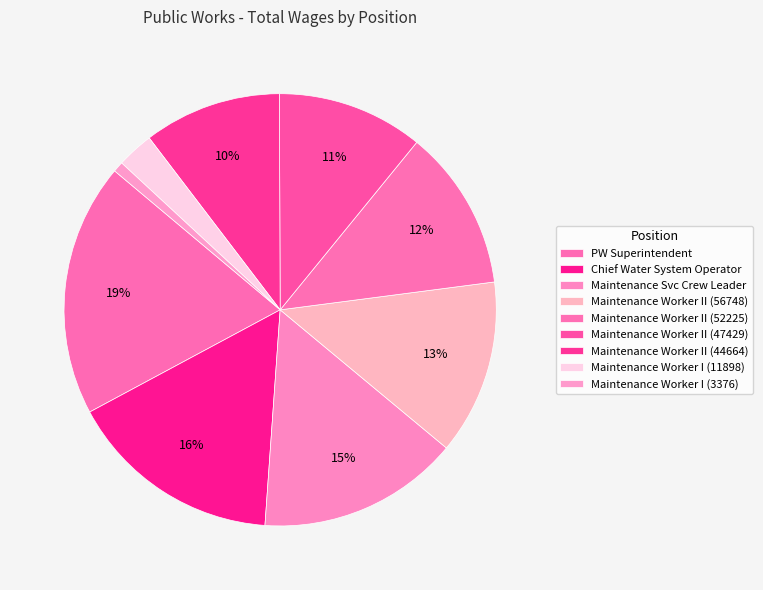

The Maintenance Worker II (47429) slice represents 11% of the pie. True or false?

True